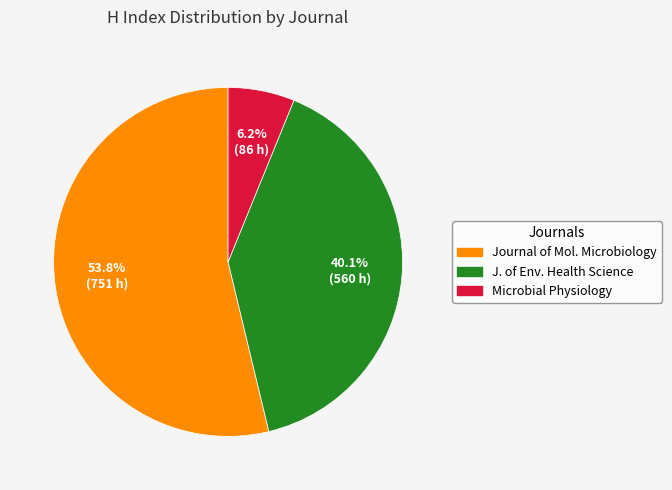

Count the number of slices in the pie.

3